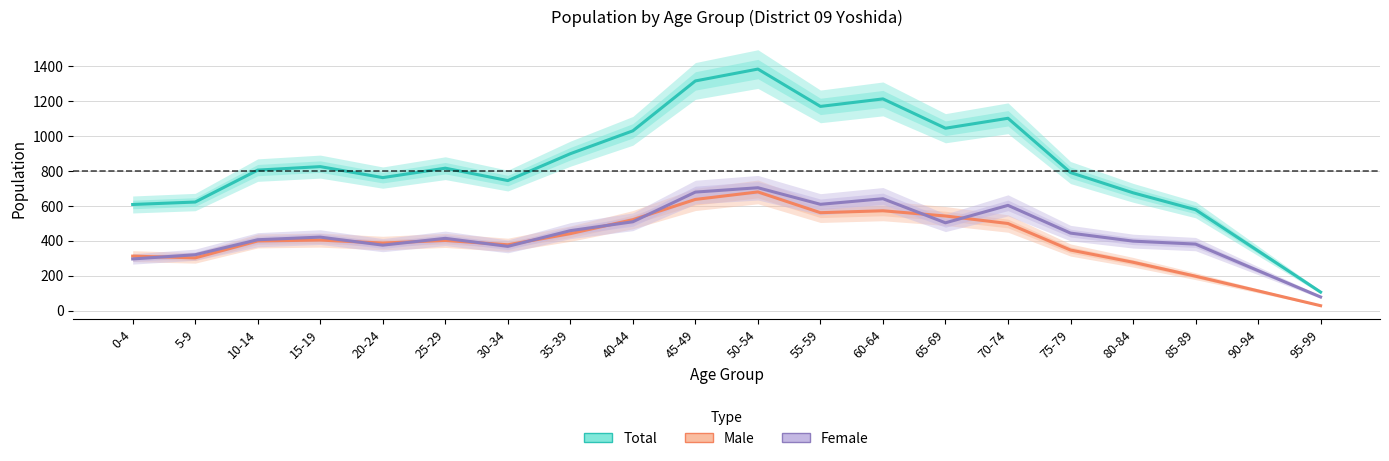

Which label corresponds to the largest value in the chart?

50-54